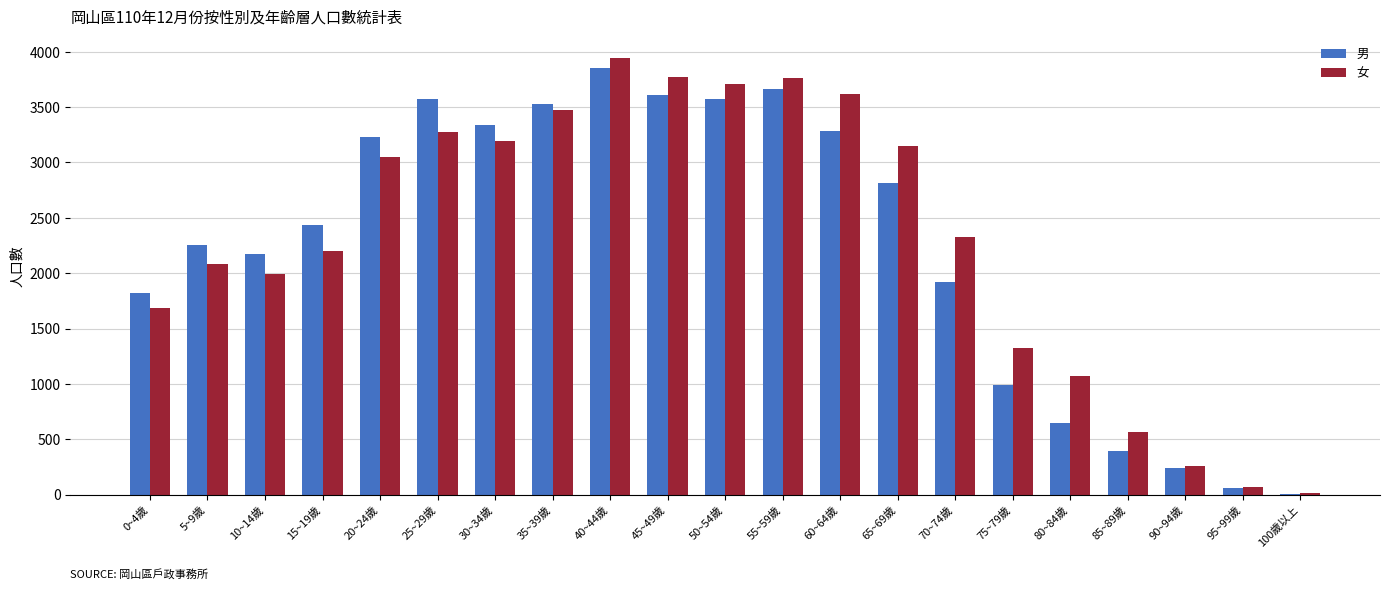

At which label does 女 first exceed 2331?

20~24歲